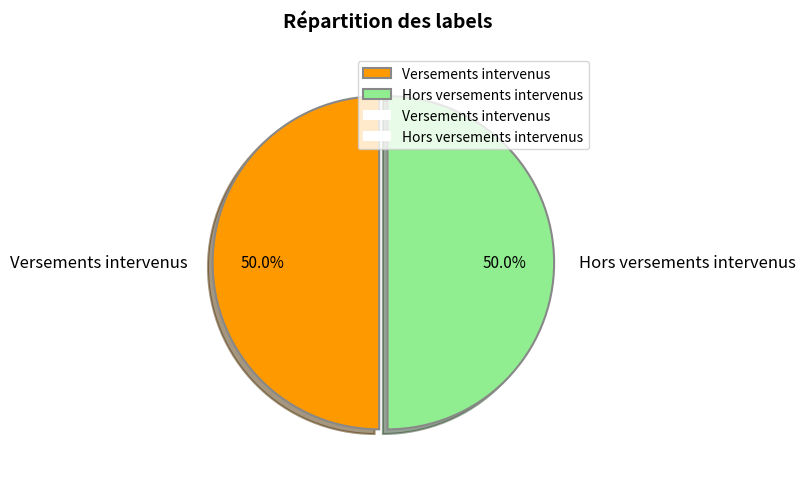

Approximately how many times larger is the value at Versements intervenus compared to Hors versements intervenus?

1.0